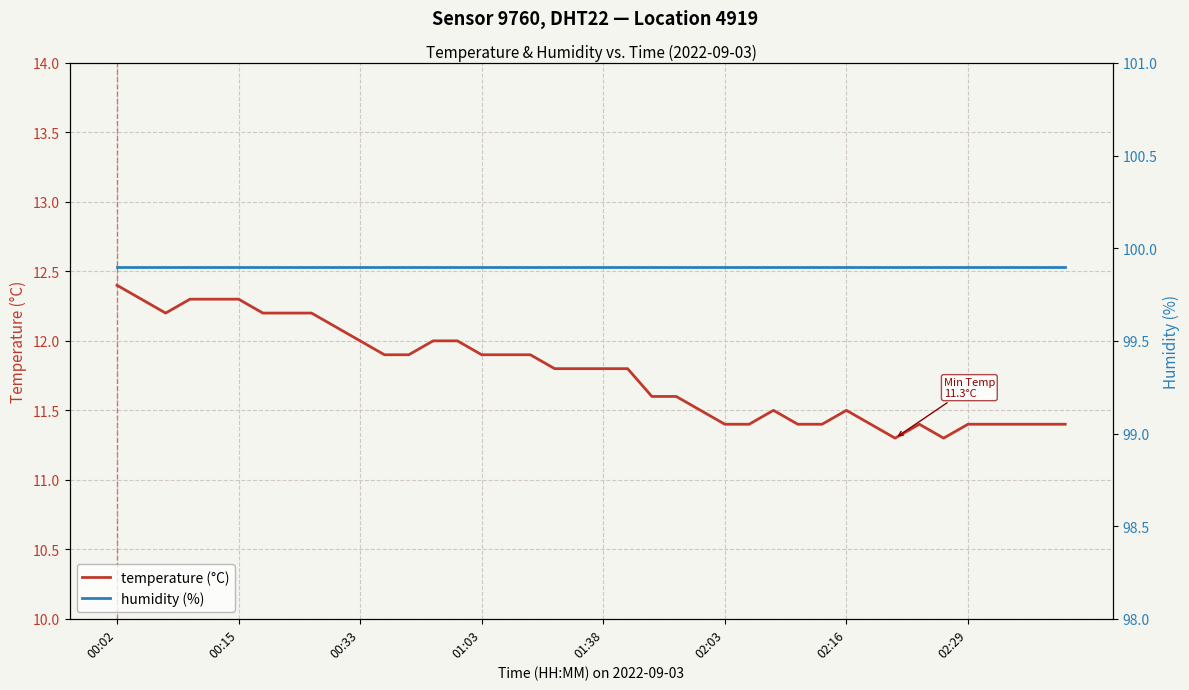

What is the label of the 1st point from the left?

00:02